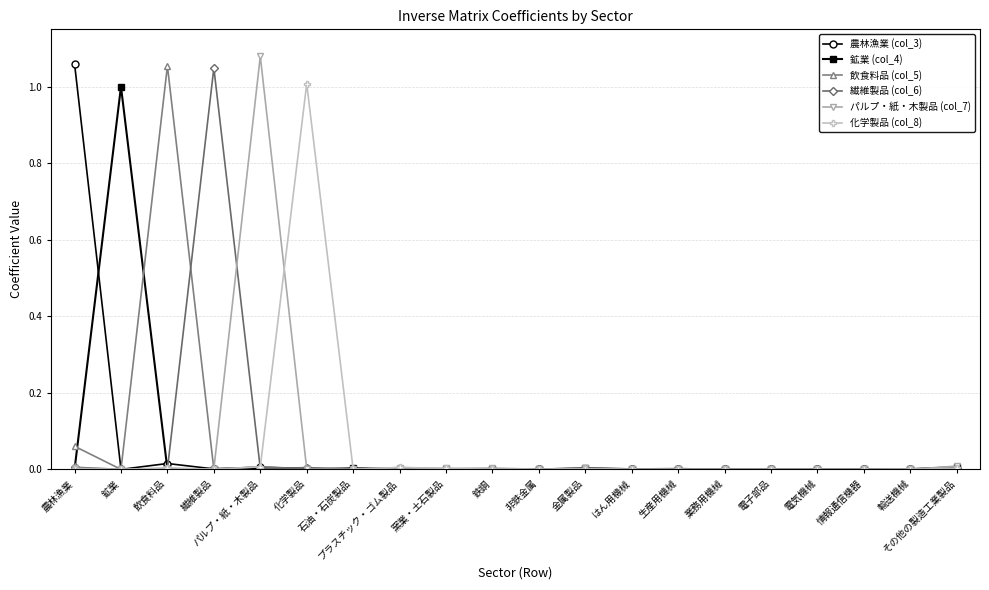

The value of 農林漁業 (col_3) at その他の製造工業製品 is 0.0. True or false?

True